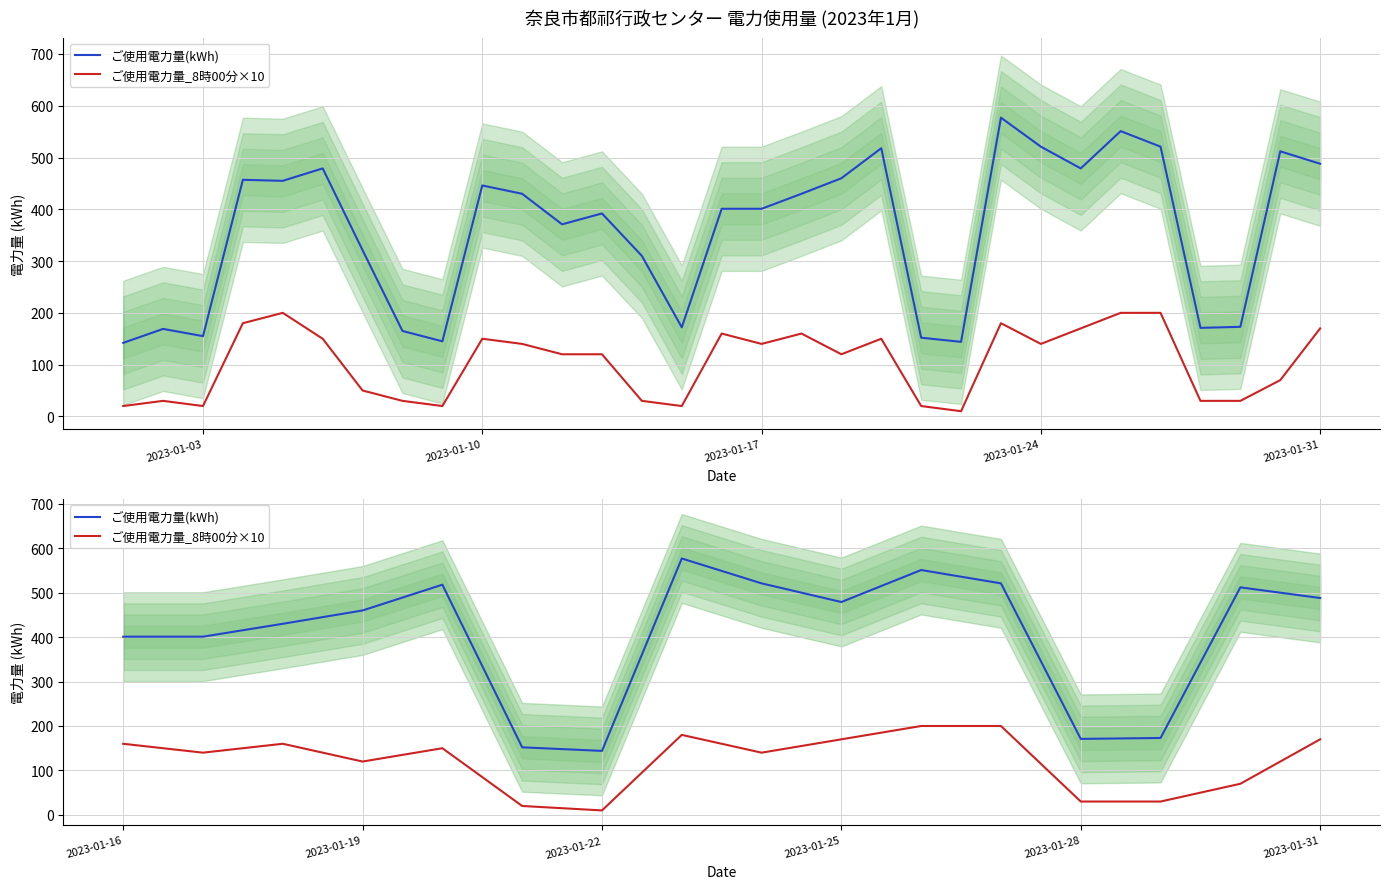

Is it true that ご使用電力量_8時00分×10 equals 193 at 8?

False